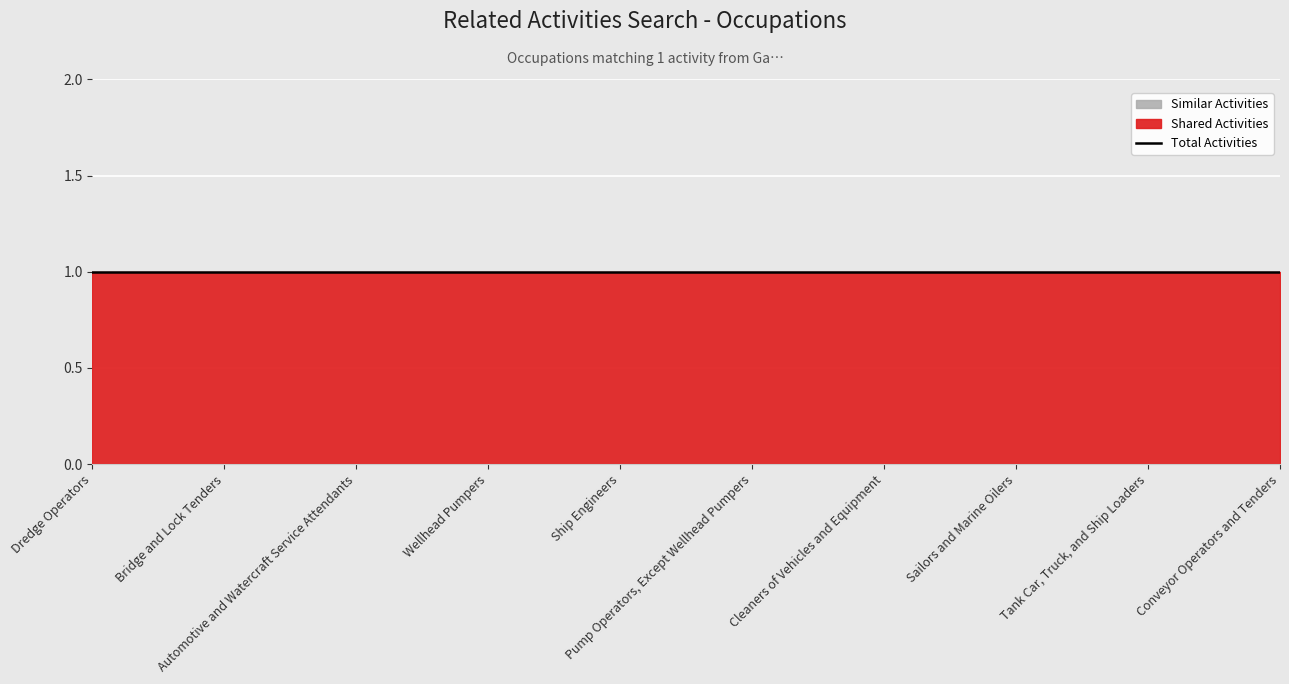

What is the difference between the highest and lowest values at Dredge Operators?

1